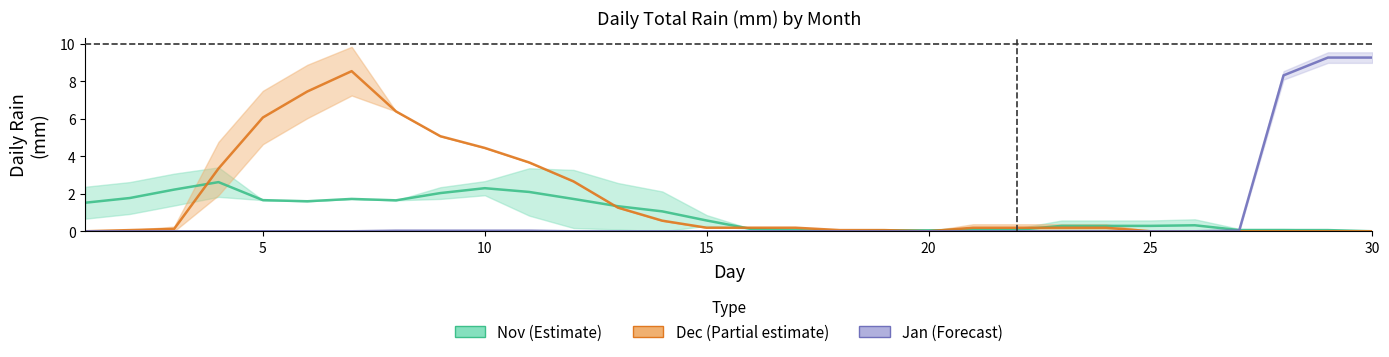

Does the chart display data point markers on the line(s)?

No